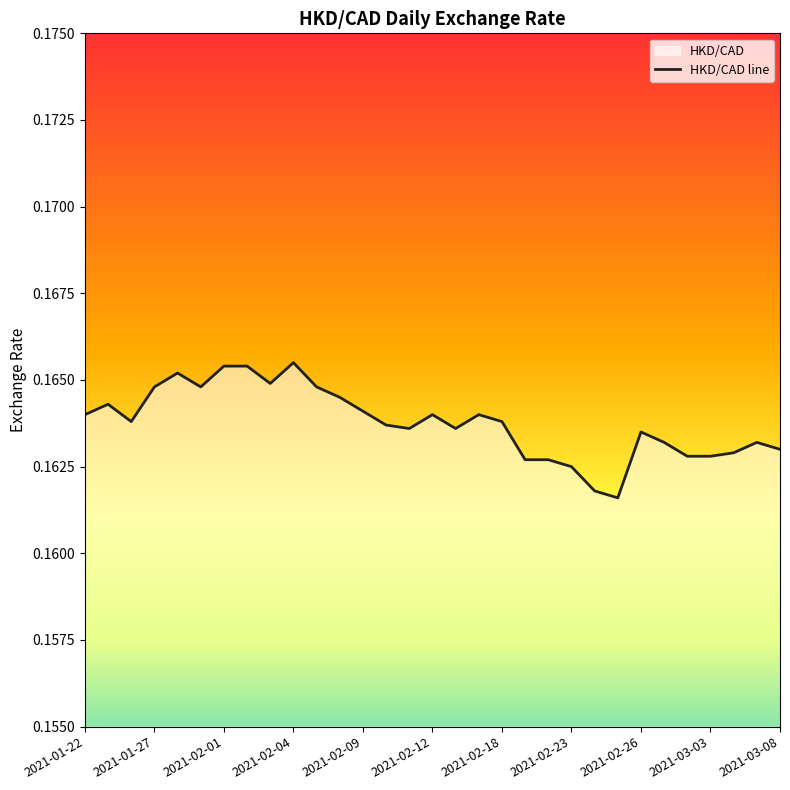

Does the chart display data point markers on the line(s)?

No